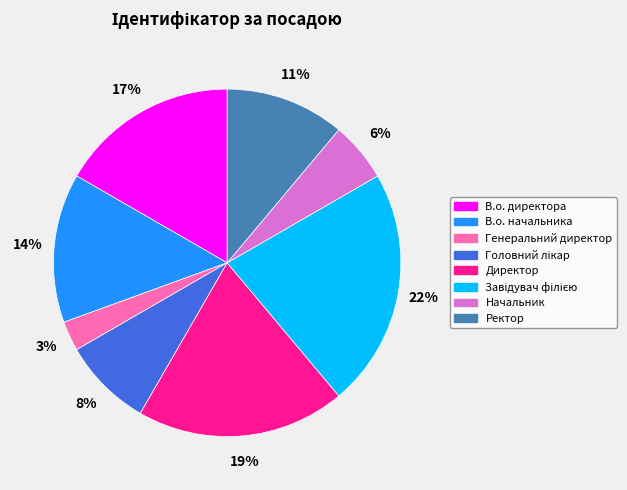

What percentage is the Генеральний директор slice, to the nearest percent?

3%